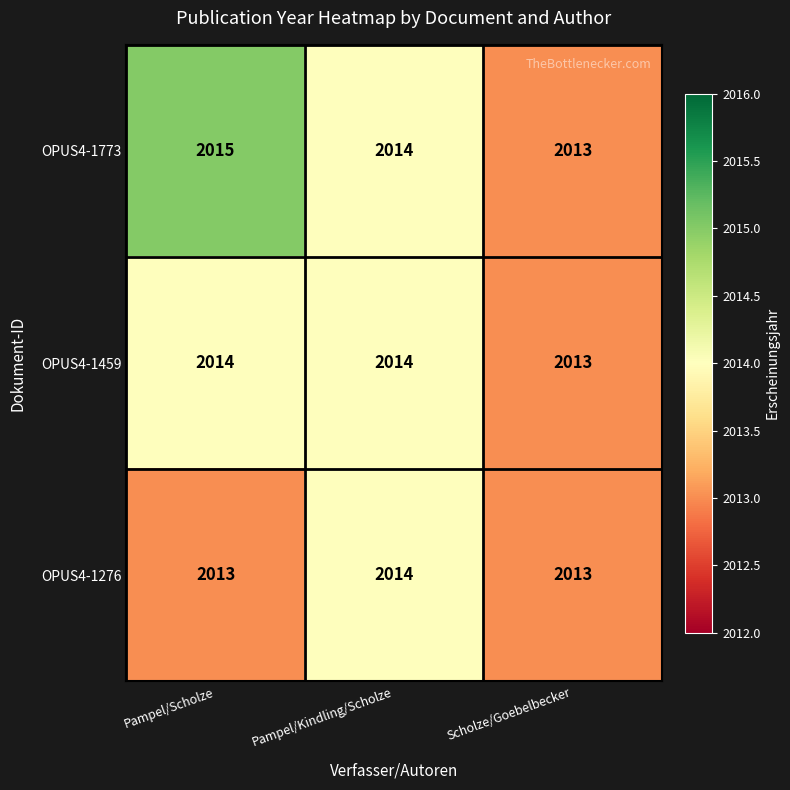

What is the average value of the OPUS4-1276 series?

2013